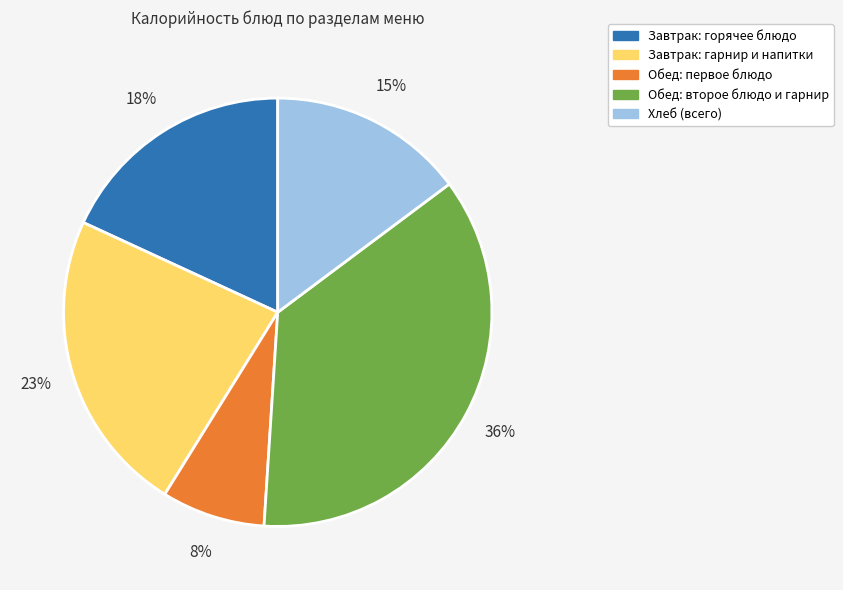

Does any single category account for the majority?

No